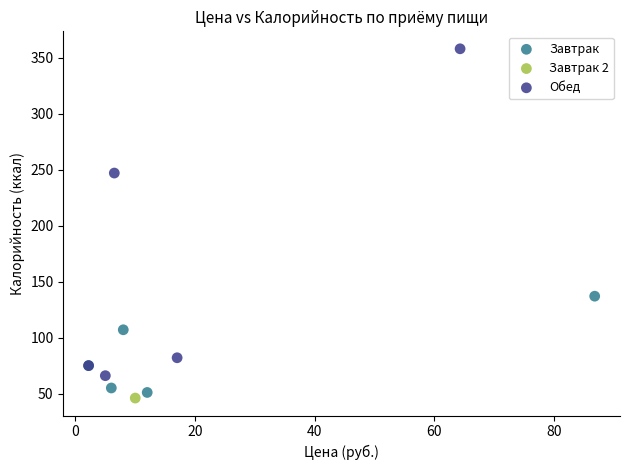

What are all the series names shown in the legend?

Завтрак, Завтрак 2, Обед